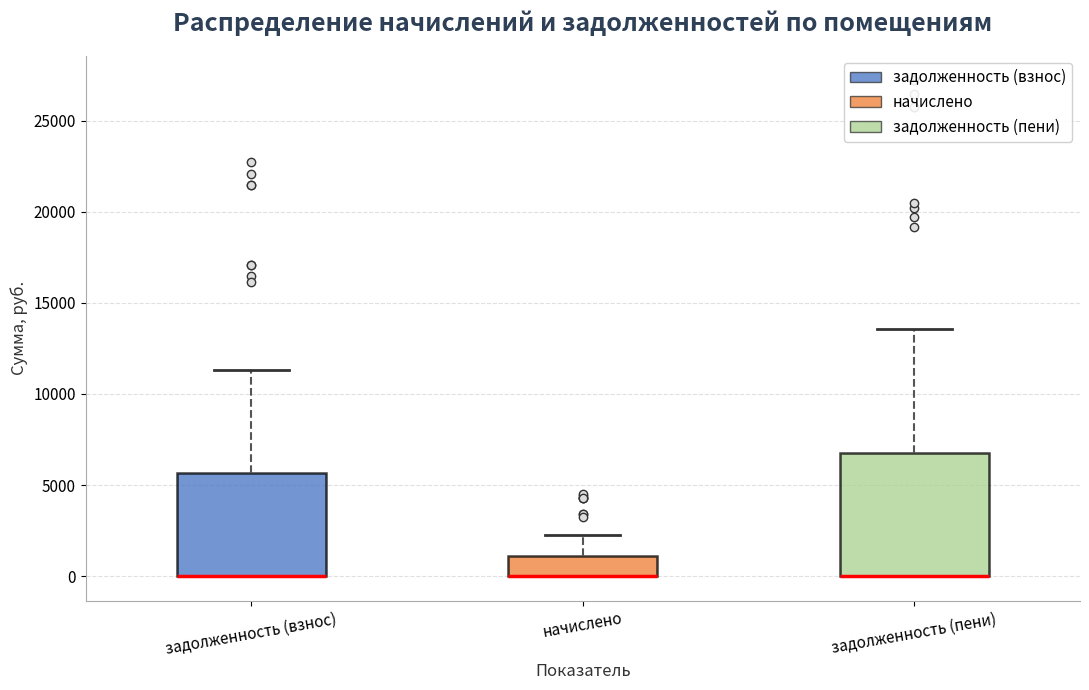

Comparing the boxes themselves (not the whiskers), which one is the tallest?

задолженность (пени)